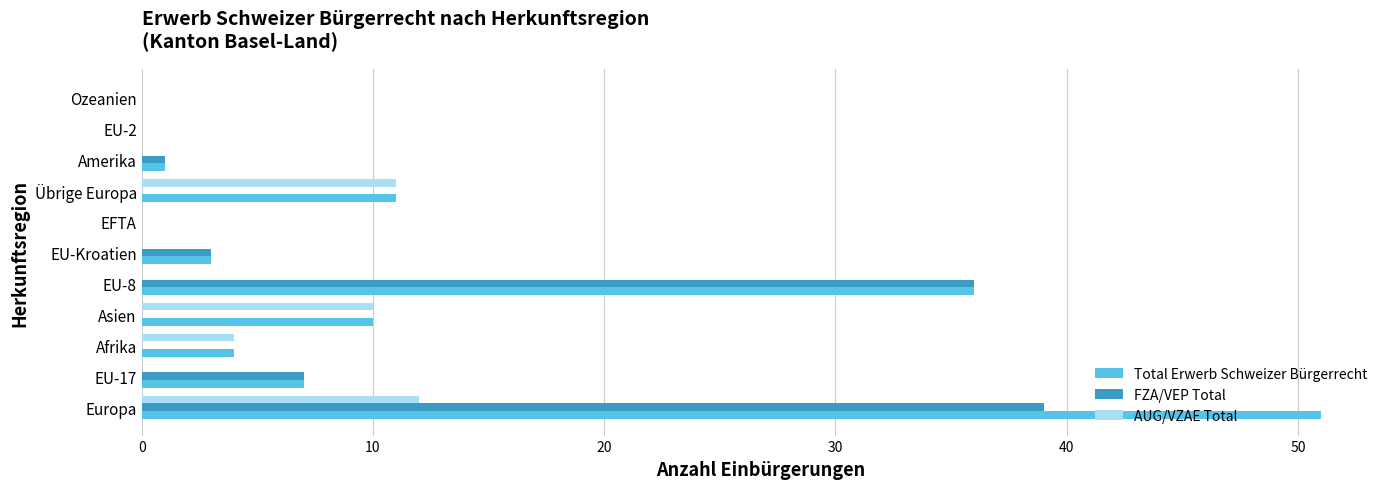

How many data points does each series have?

11